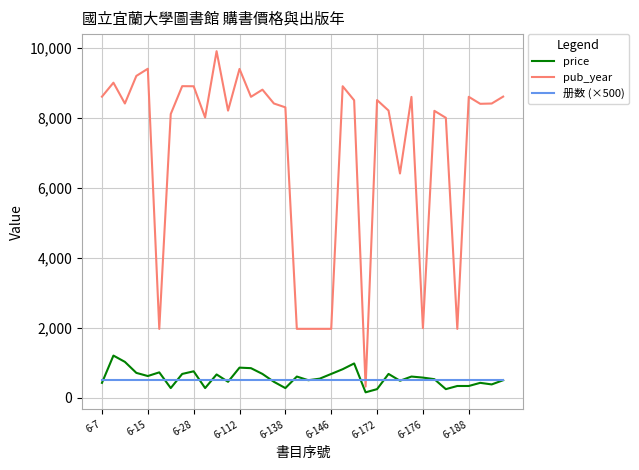

What is the maximum value for pub_year?

9909